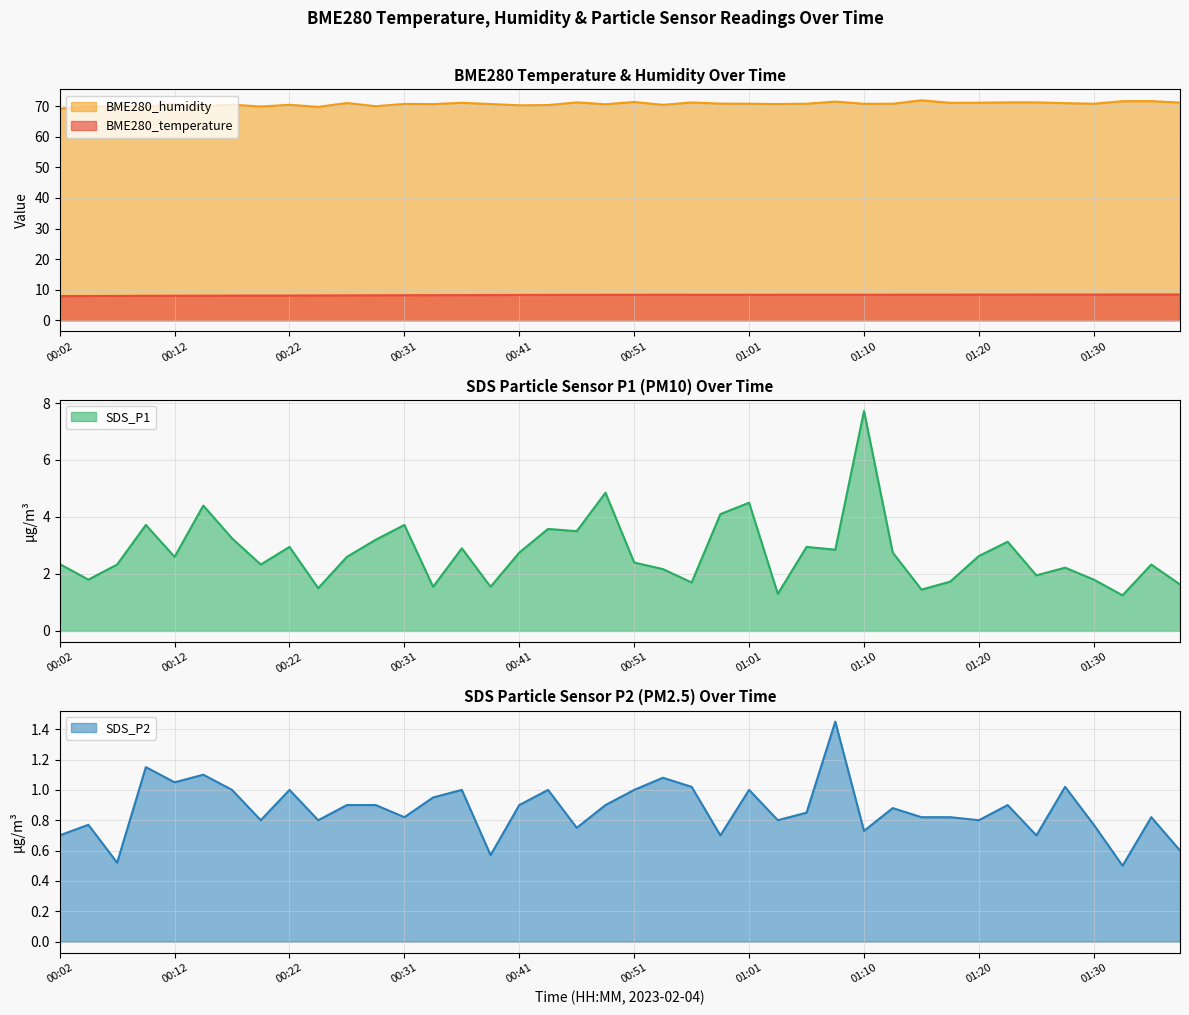

What is the smallest value displayed?

0.5